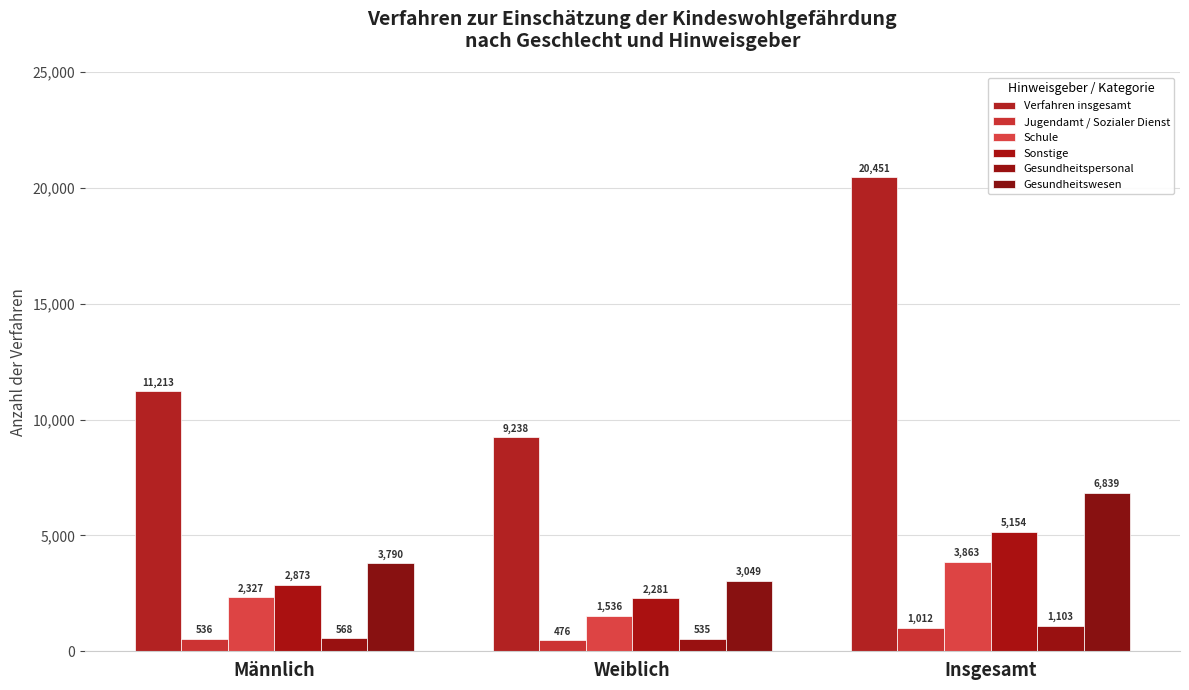

How many bars are there in total?

18